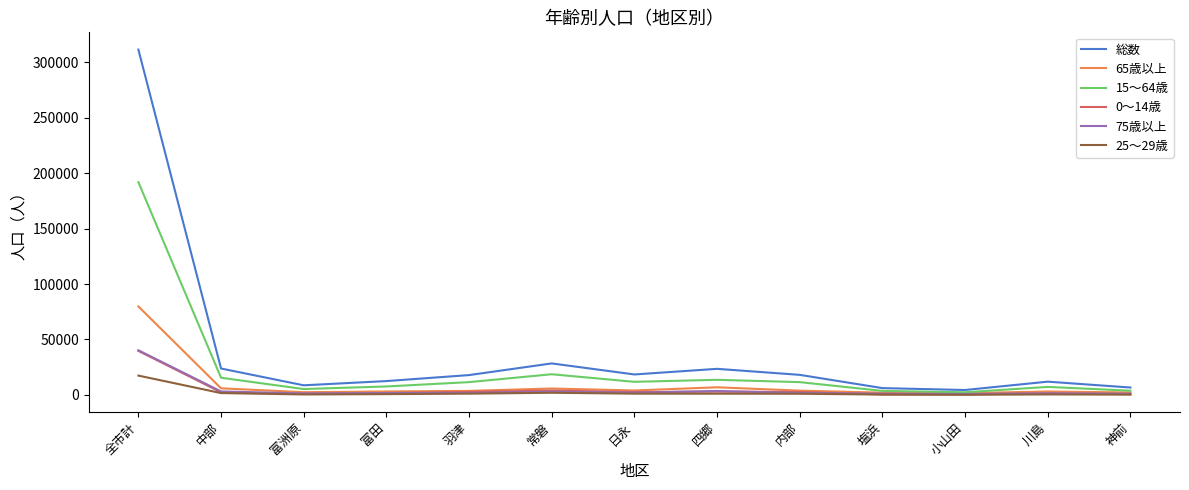

At how many categories does at least one series exceed 66792?

1